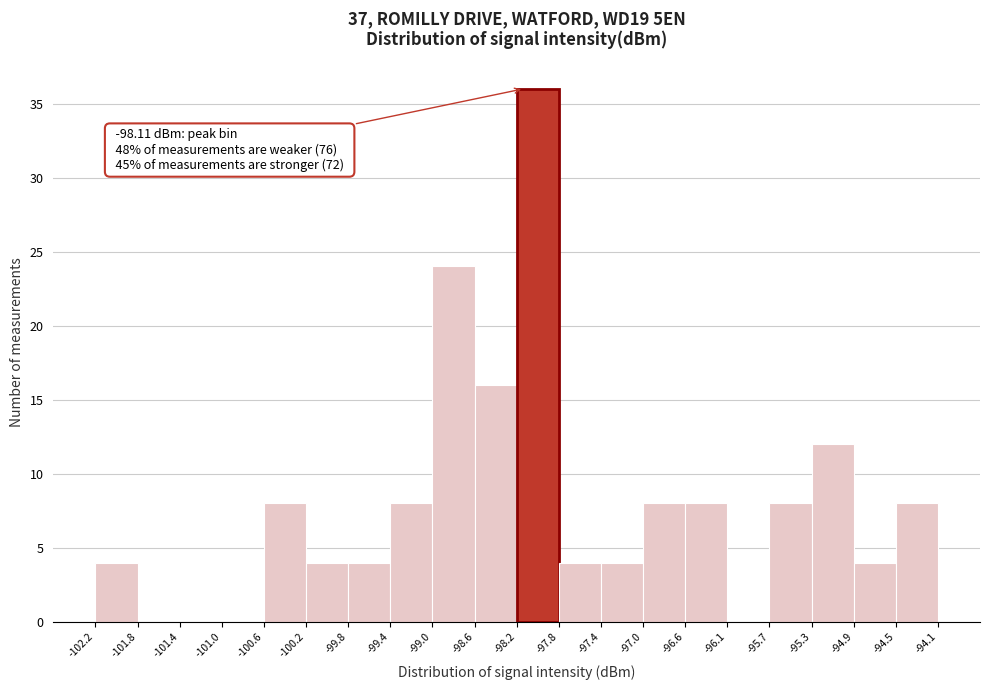

Over which range of the x-axis is the bar tallest?

-98.2 to -97.8